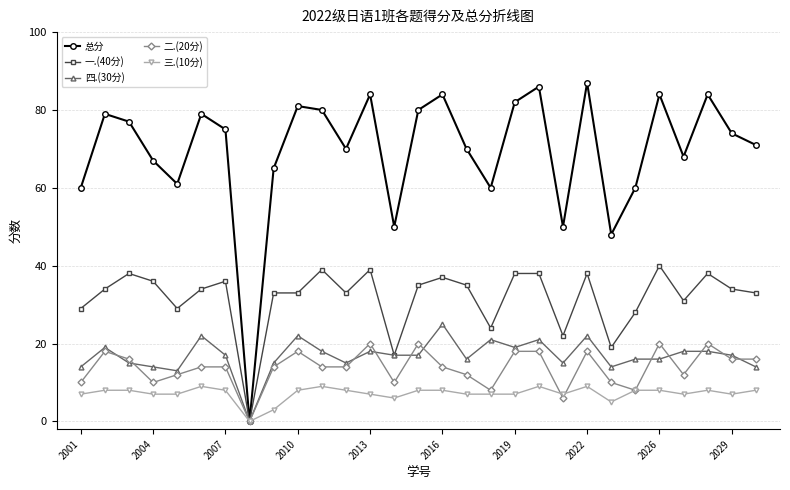

What is the difference between the maximum and minimum values in the 总分 series?

87